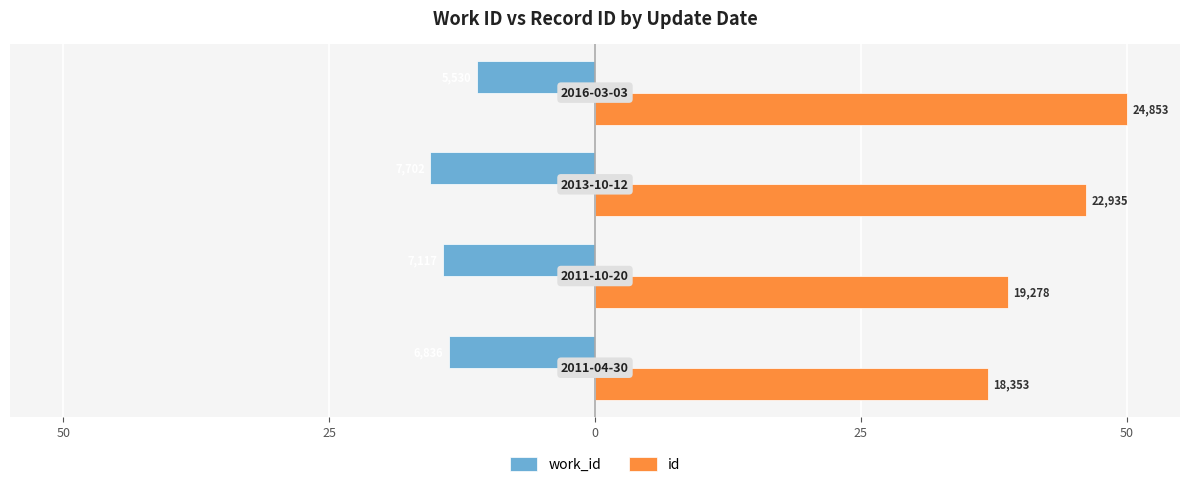

What are all the series names shown in the legend?

work_id, id